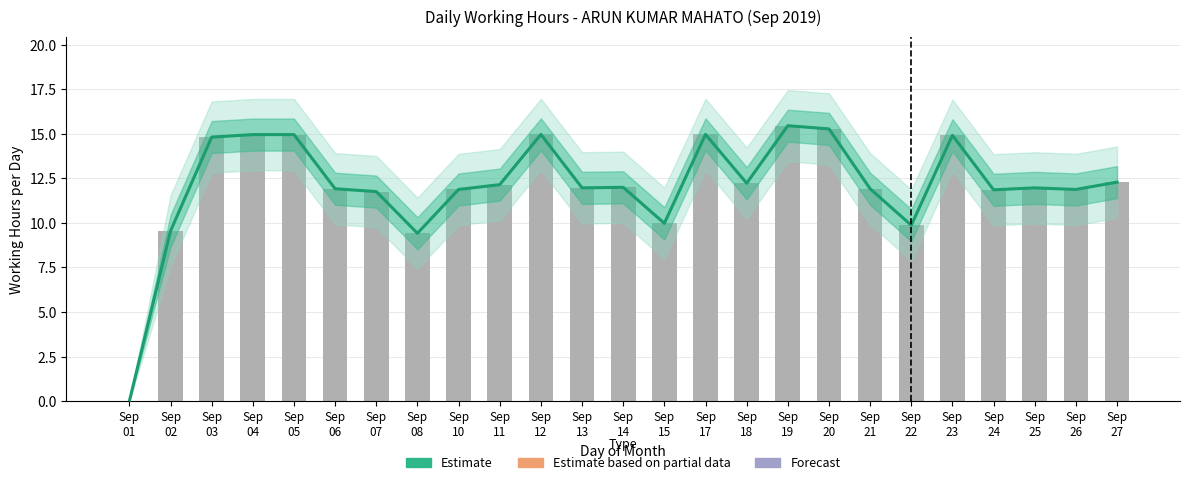

What is the difference between the second highest and minimum values?

15.3